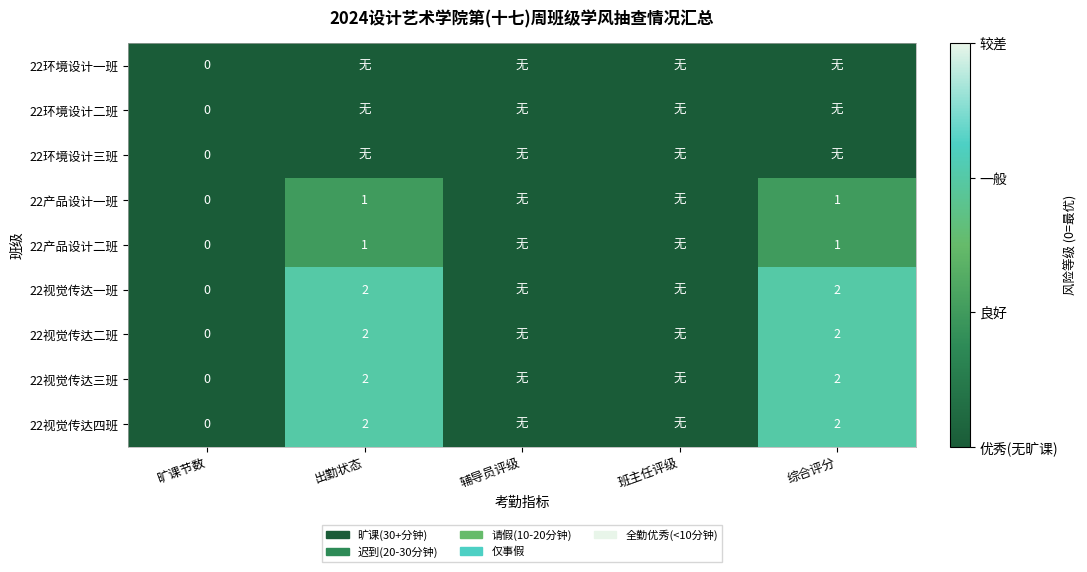

The 22视觉传达三班 series shows 3 at 综合评分. True or false?

False